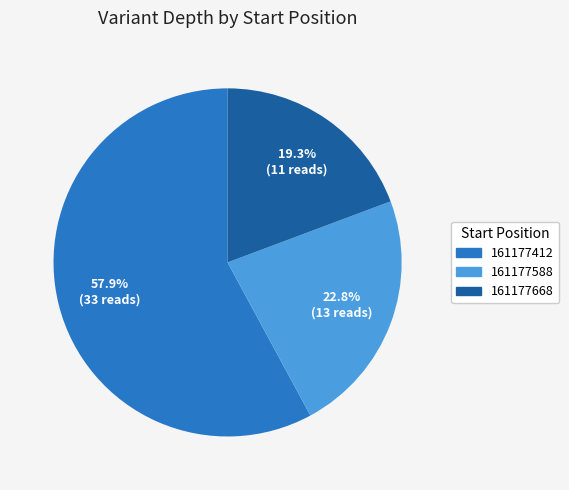

Is it true that 161177412 is 58% of the pie?

True